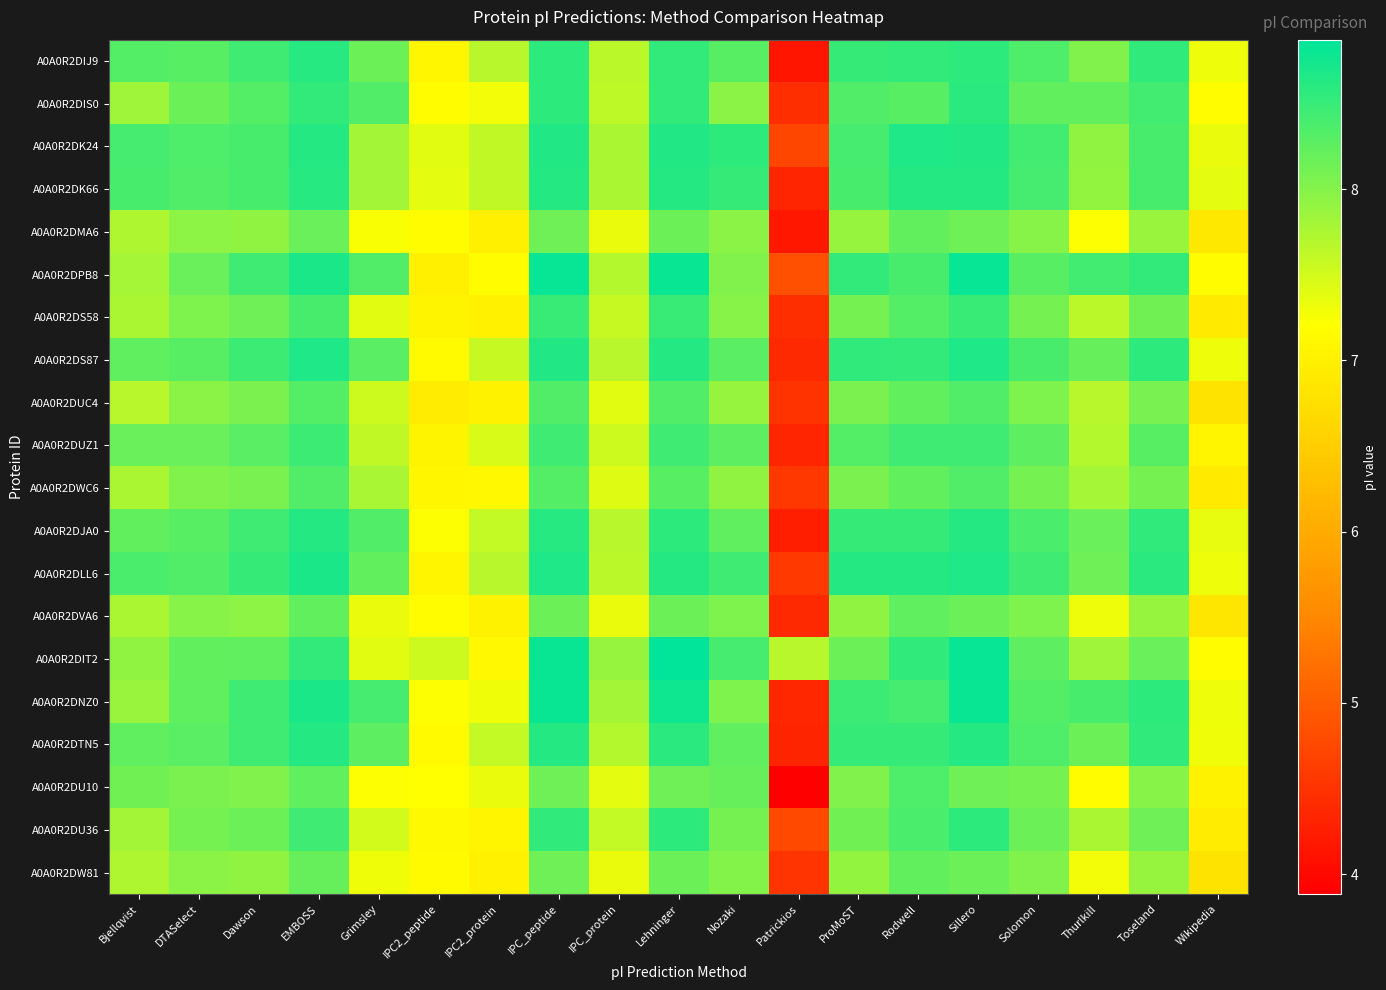

What is the spread (max minus min) of values at Wikipedia?

0.6